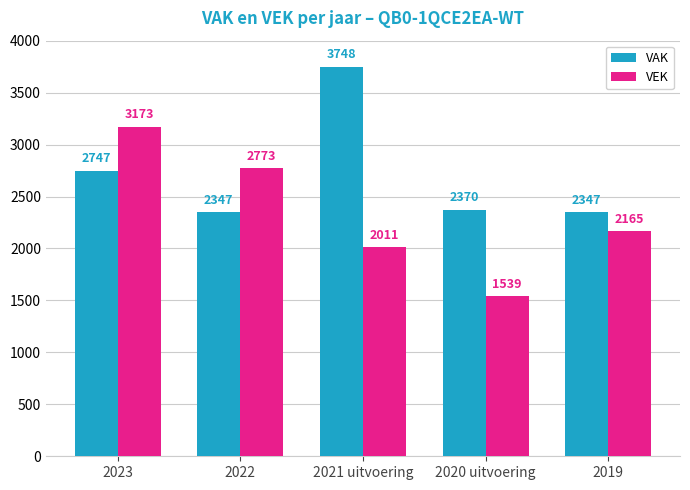

What is the maximum value for VEK?

3173